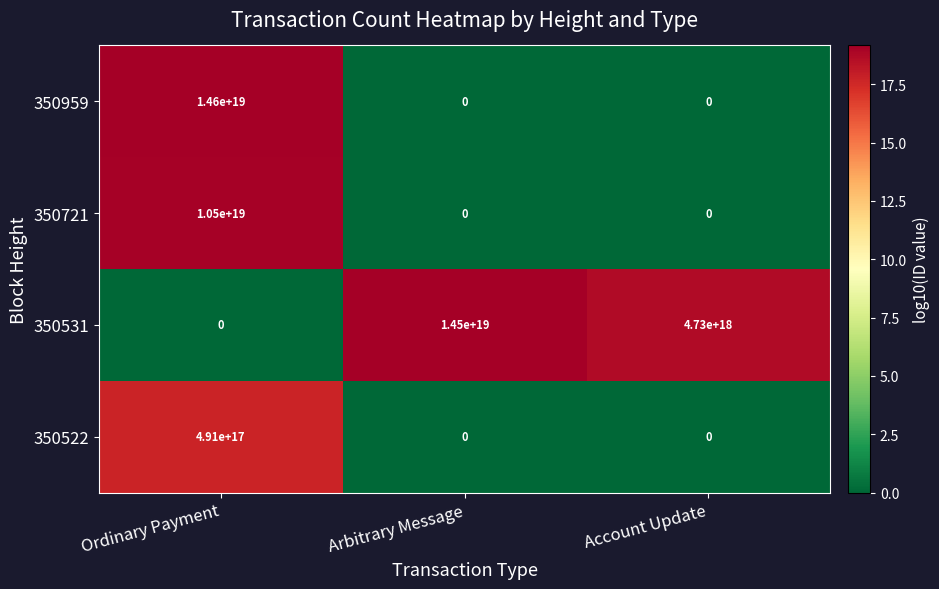

At how many categories does at least one series exceed 1?

3